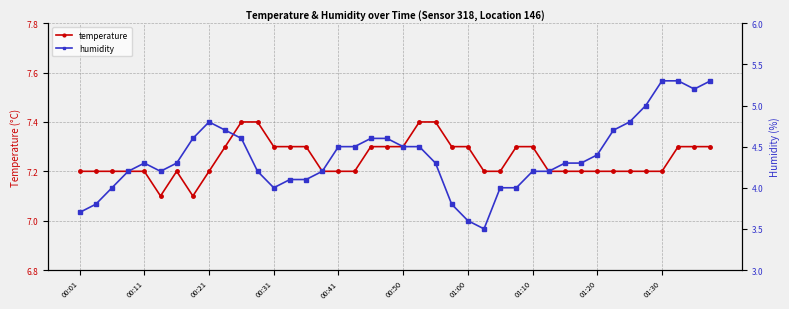

At which category does the chart reach its minimum across all series?

25